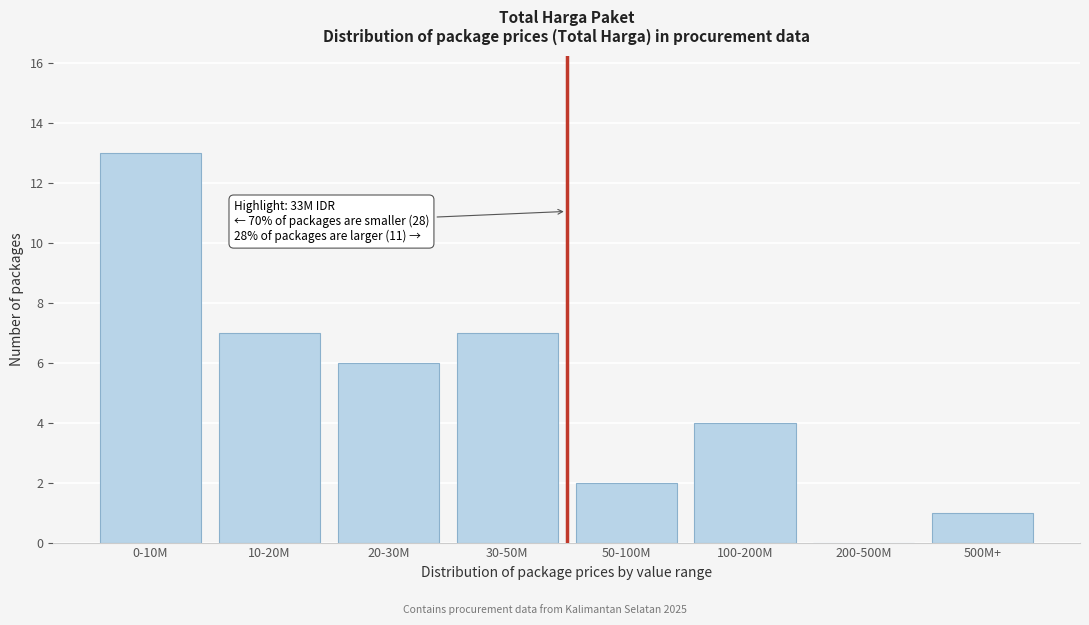

Reading left to right, what are all the values shown in this chart?

0-10M=13	10-20M=7	20-30M=6	30-50M=7	50-100M=2	100-200M=4	200-500M=0	500M+=1